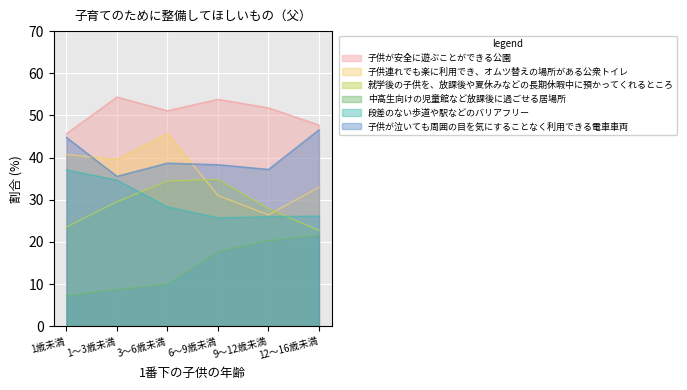

True or false: 子供が安全に遊ぶことができる公園 has a value of 53.8 at 6～9歳未満.

True